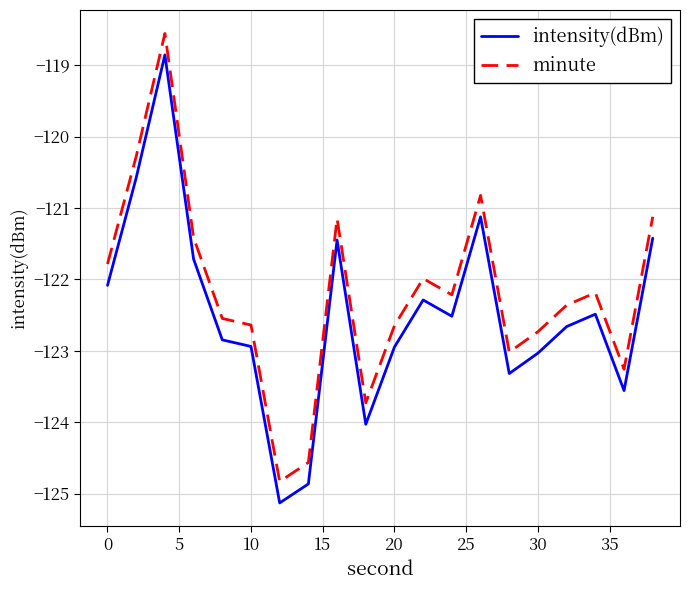

True or false: minute and intensity(dBm) cross at least once.

False